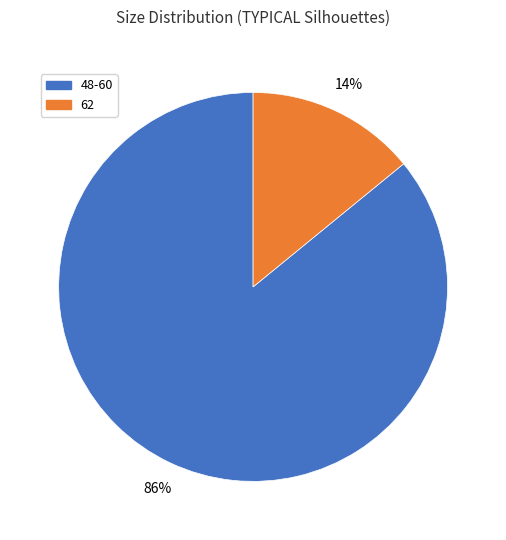

Approximately how many times larger is the value at 48-60 compared to 62?

6.1